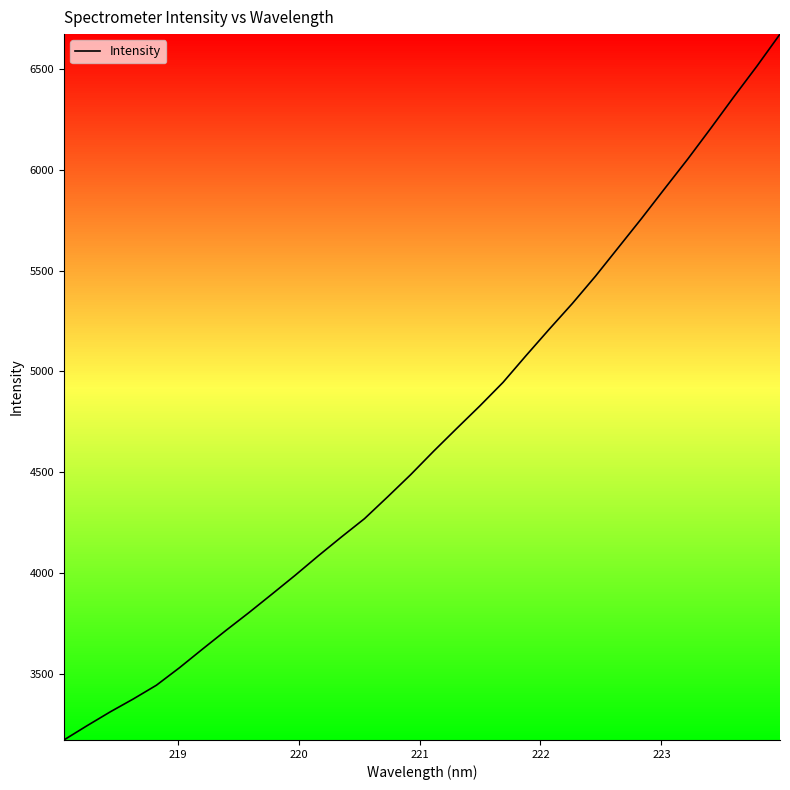

What is the difference between the maximum and minimum values?

3503.7